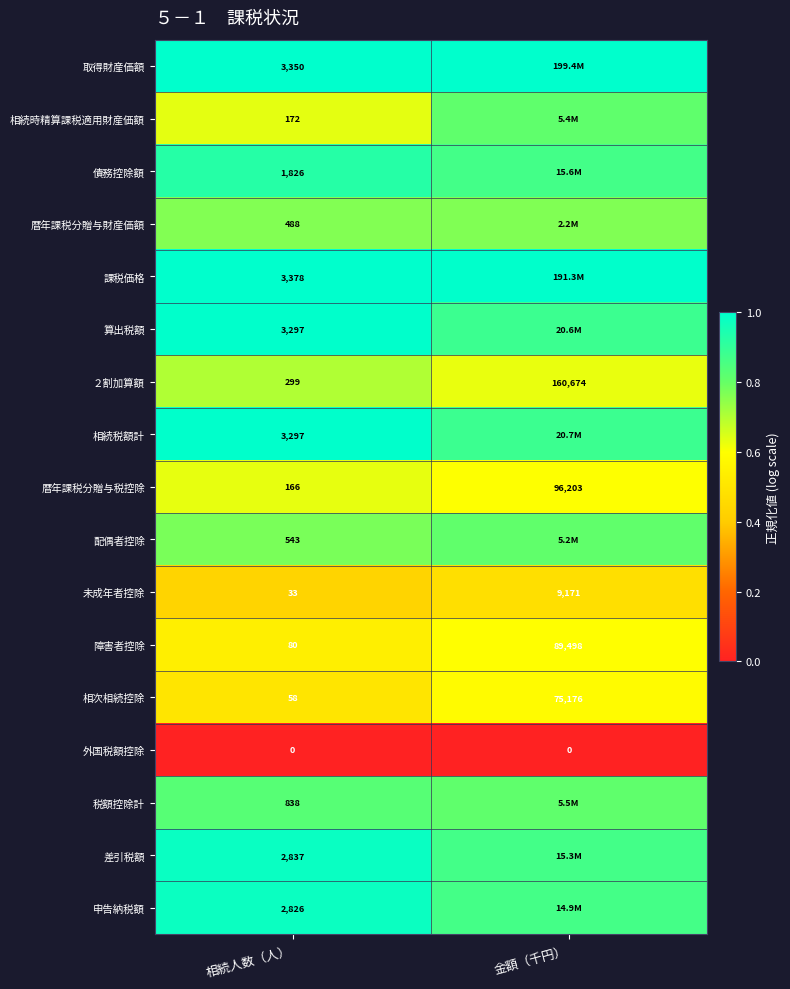

Is the value of 債務控除額 at 相続人数（人） greater than the value of 障害者控除 at 相続人数（人）?

Yes